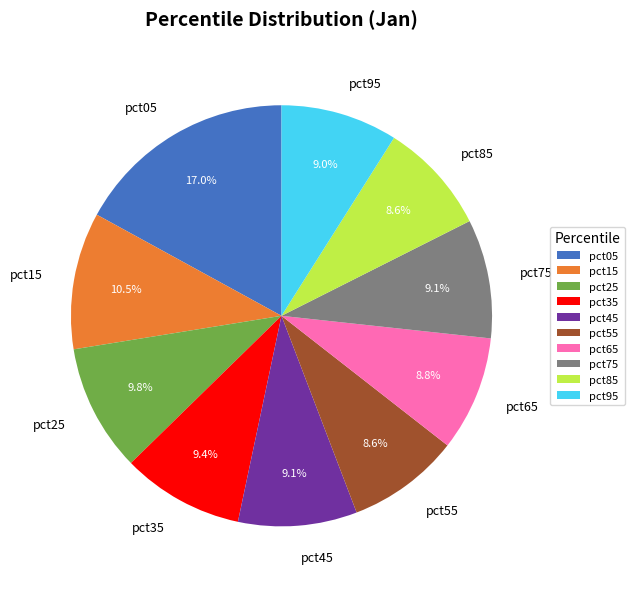

Is there a majority slice in this chart?

No